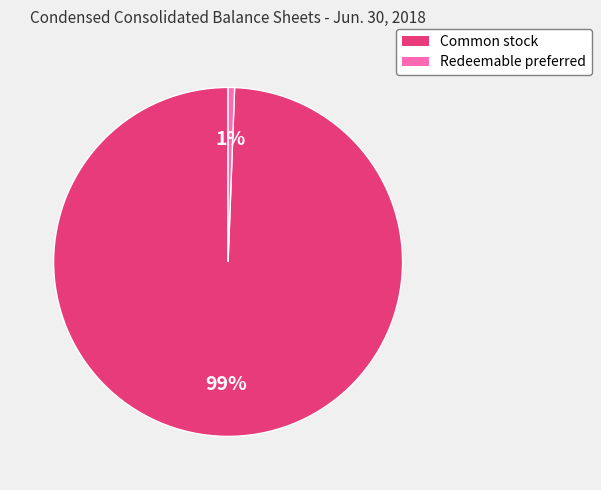

What is the majority slice?

Common stock